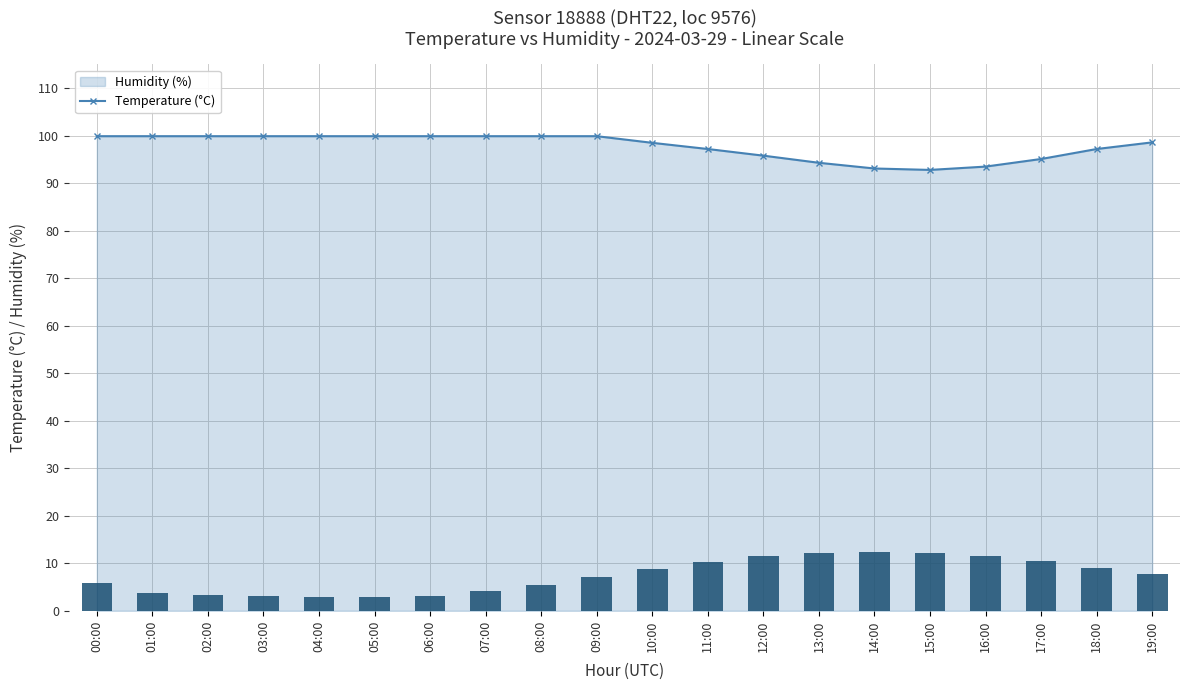

Between 02:00 and 05:00, which series saw the biggest shift?

temperature